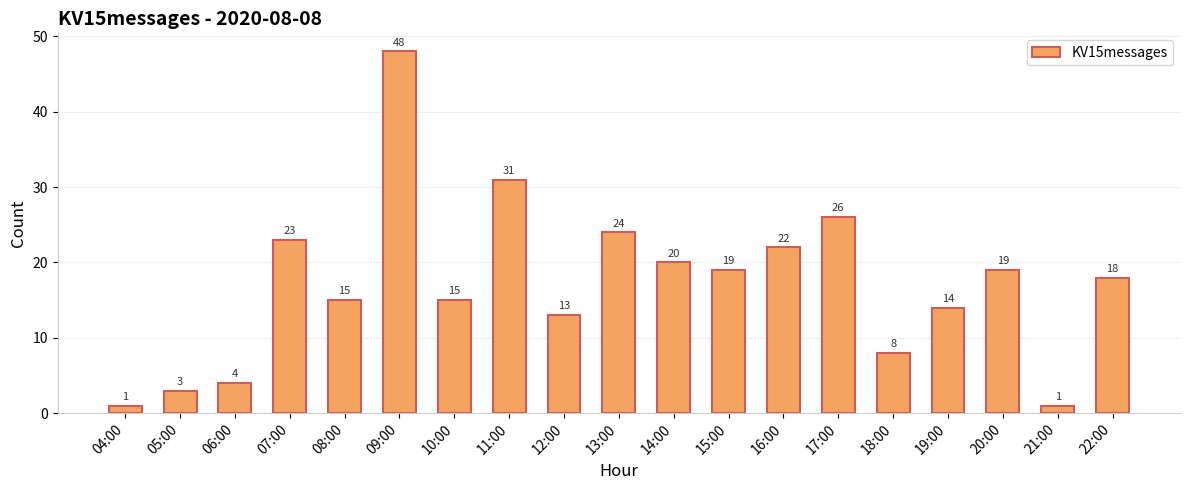

What is the ratio of the value at 08:00 to the value at 16:00?

0.7